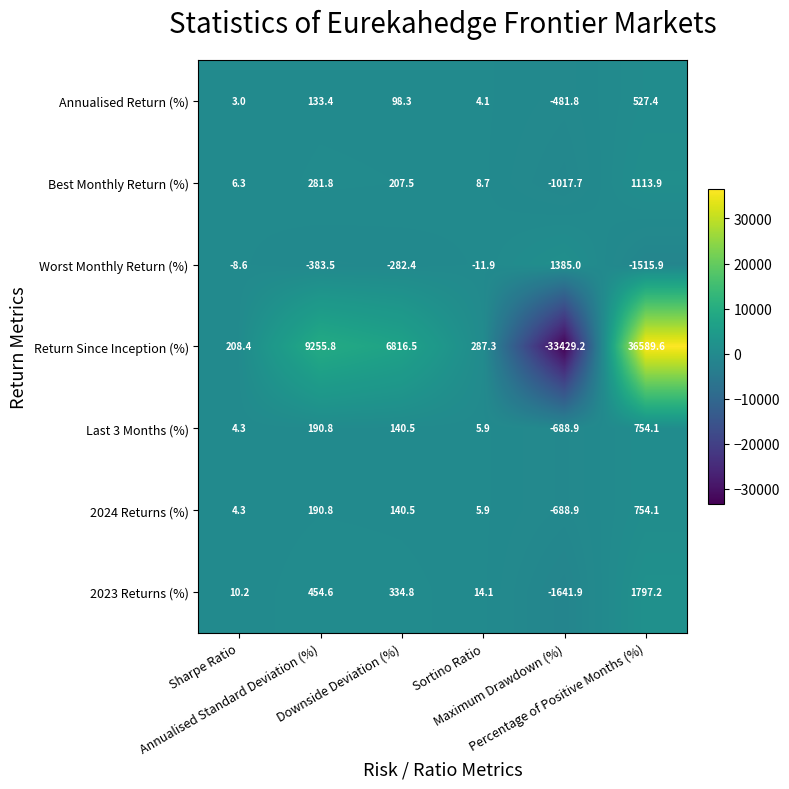

What is the greatest value displayed?

36589.6